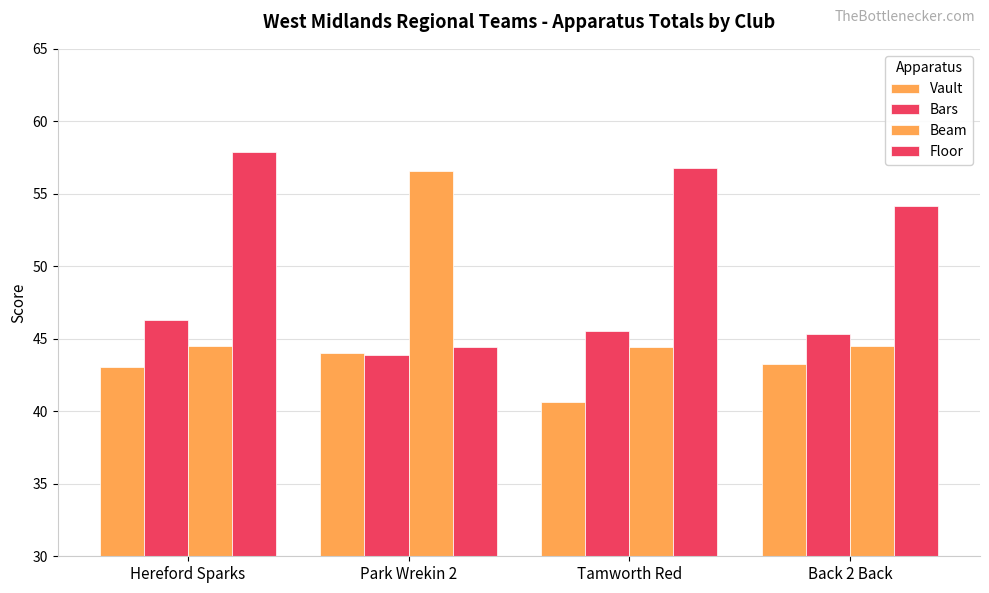

How many series are shown in this chart?

4